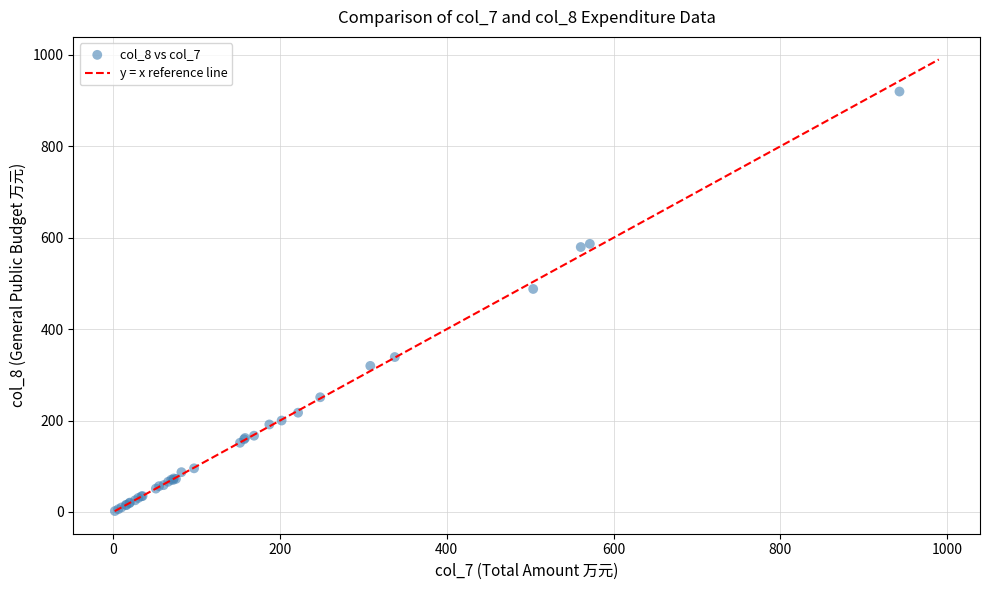

What Y value in the scatter plot is closest to 460?

487.9